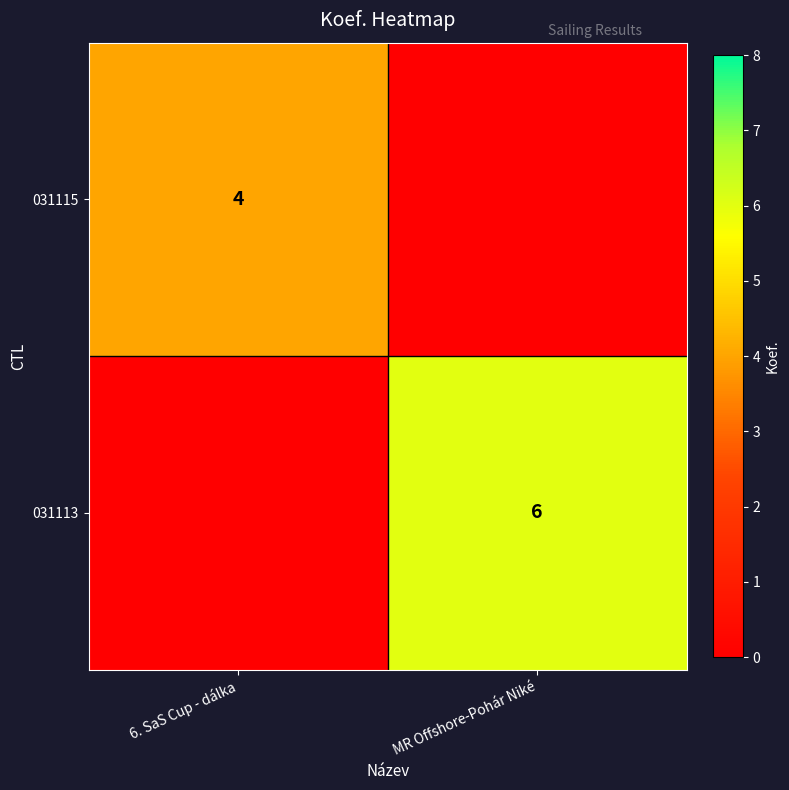

True or false: 031113 has a value of 9 at MR Offshore-Pohár Niké.

False